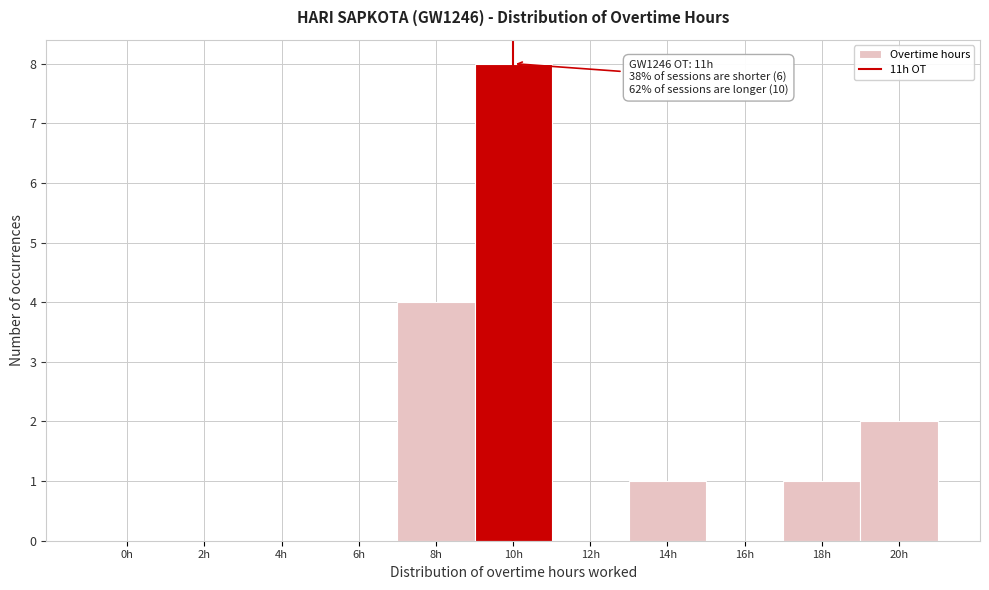

Reading left to right, extract all data points from this chart.

0h=0	2h=0	4h=0	6h=0	8h=4	10h=8	12h=0	14h=1	16h=0	18h=1	20h=2